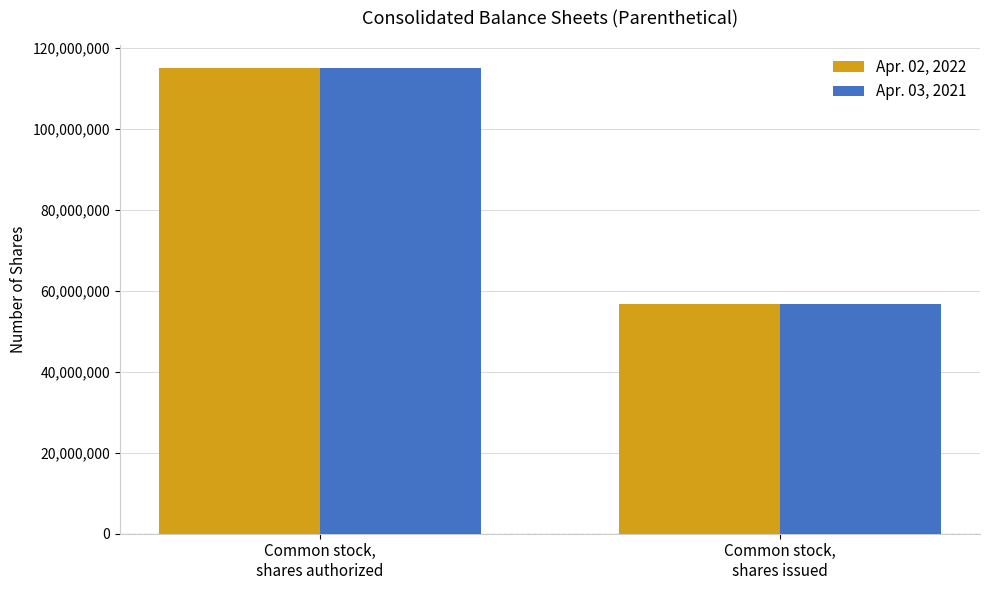

How many distinct data groups are displayed?

2